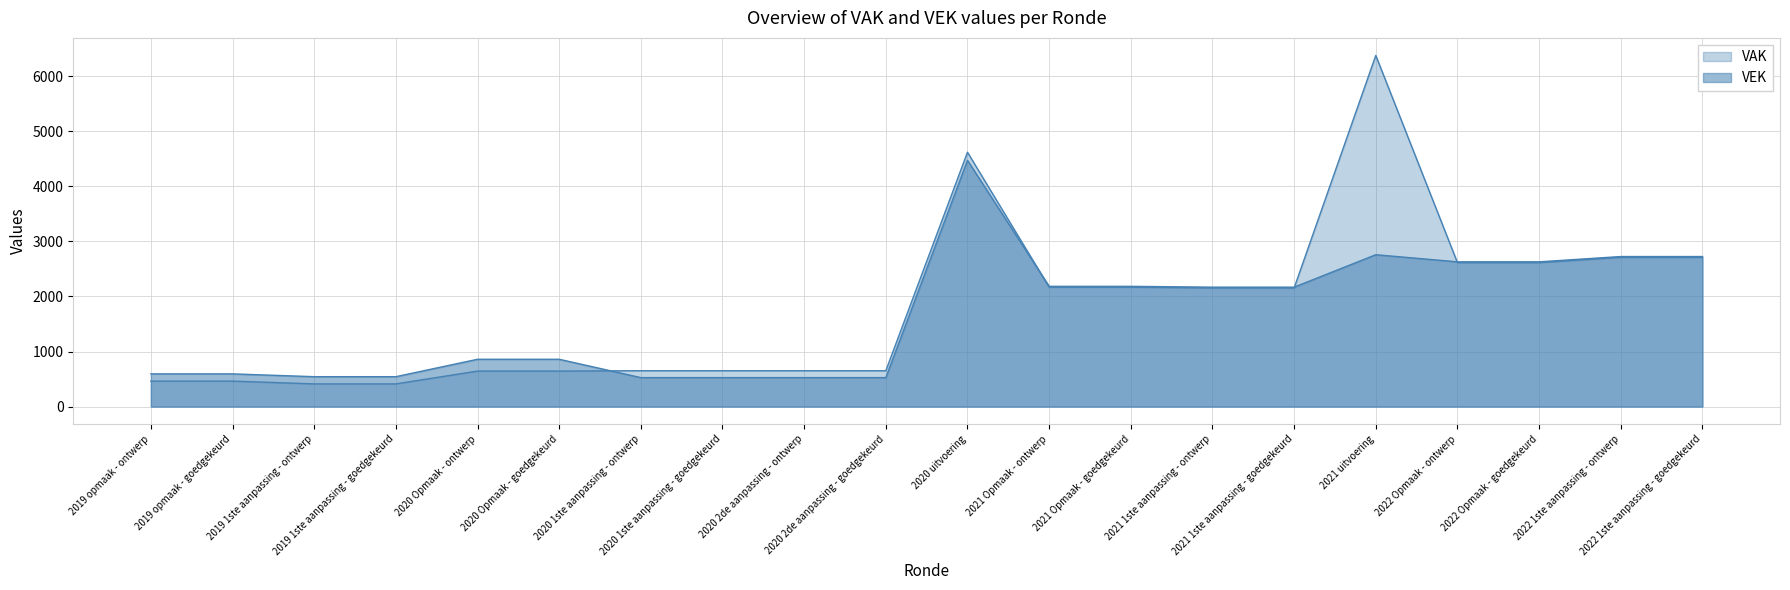

Does the chart display data point markers on the line(s)?

No